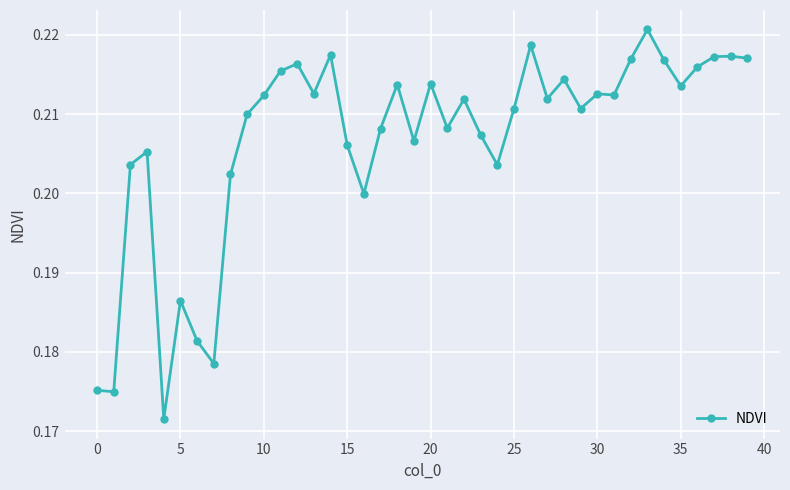

True or false: the data has more than 2 interior local peaks.

True